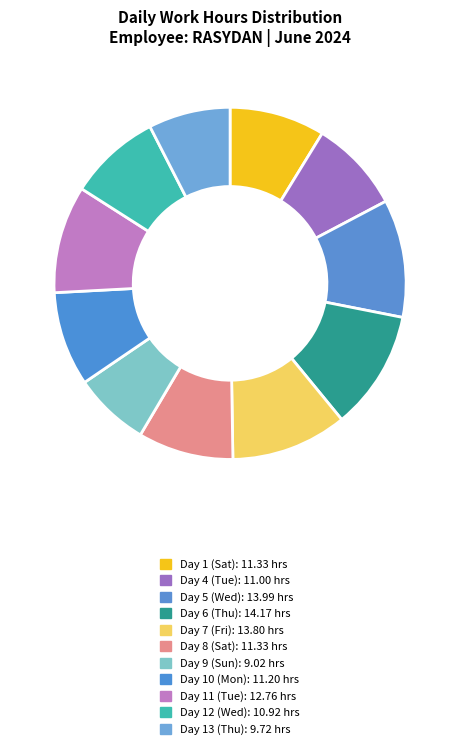

How many segments does this pie chart have?

11